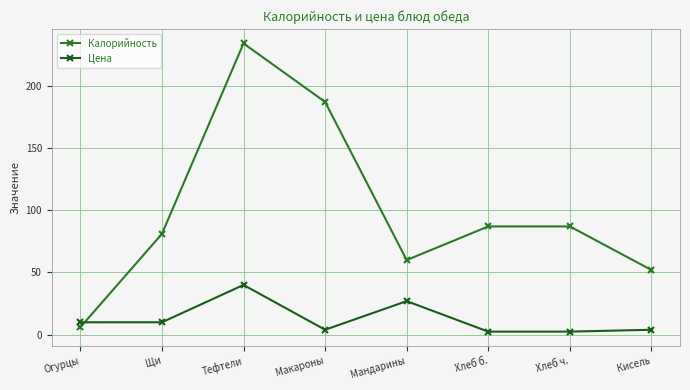

How many categories are shown in the chart?

8